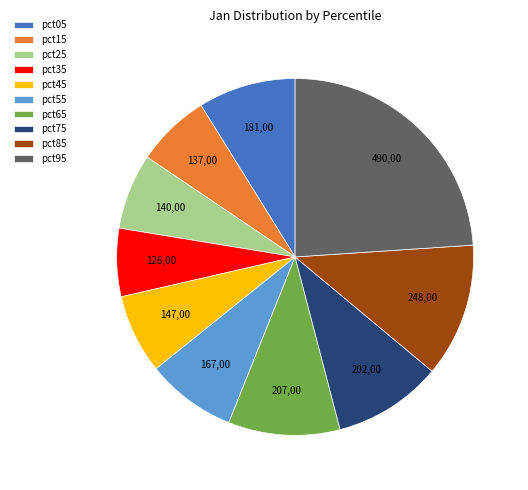

Which slice is the smallest?

pct35